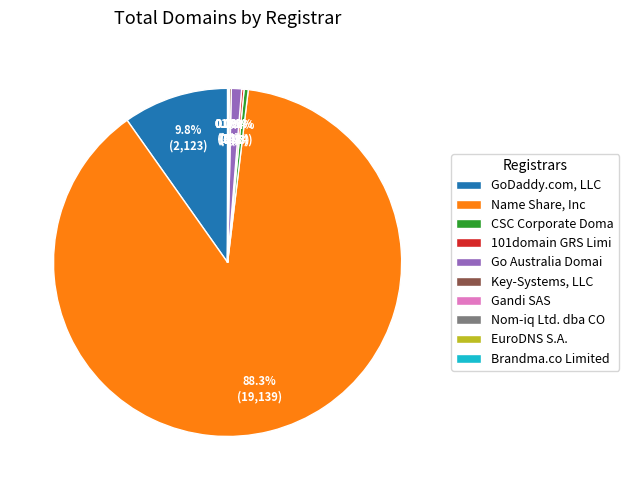

Does CSC Corporate Doma represent more than half of the total?

No